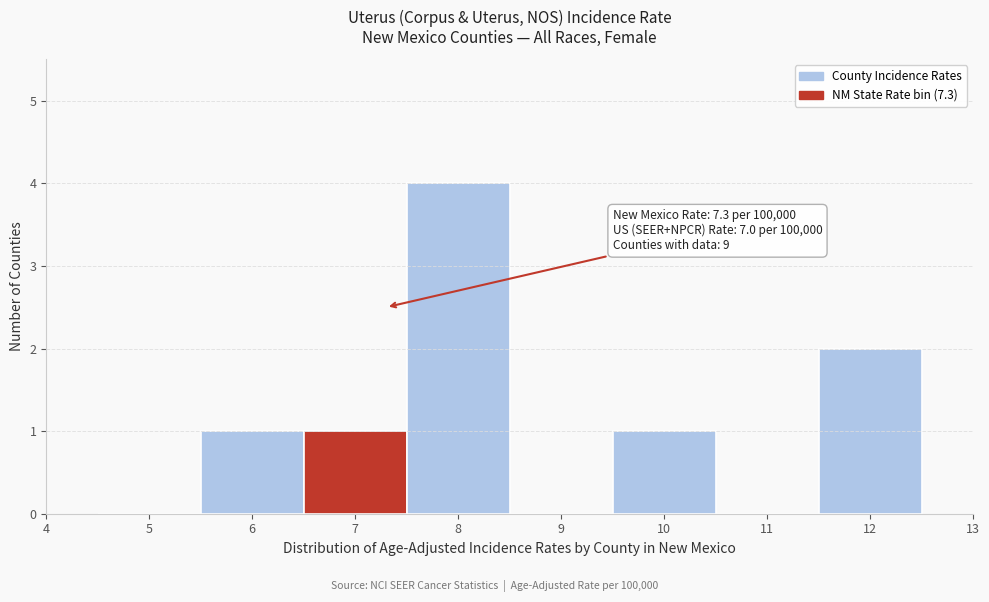

Which range on the x-axis has the tallest bar?

7.5 to 8.5